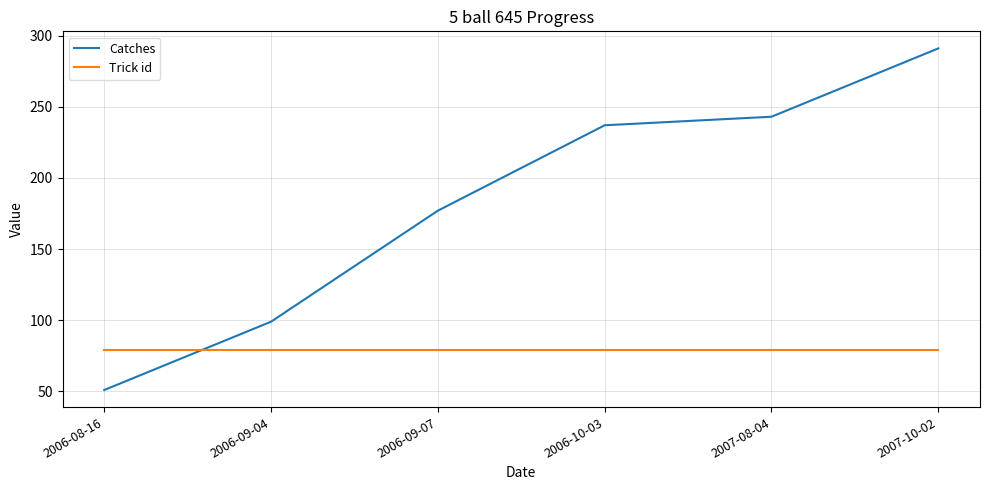

True or false: Trick id and Catches cross at least once.

True